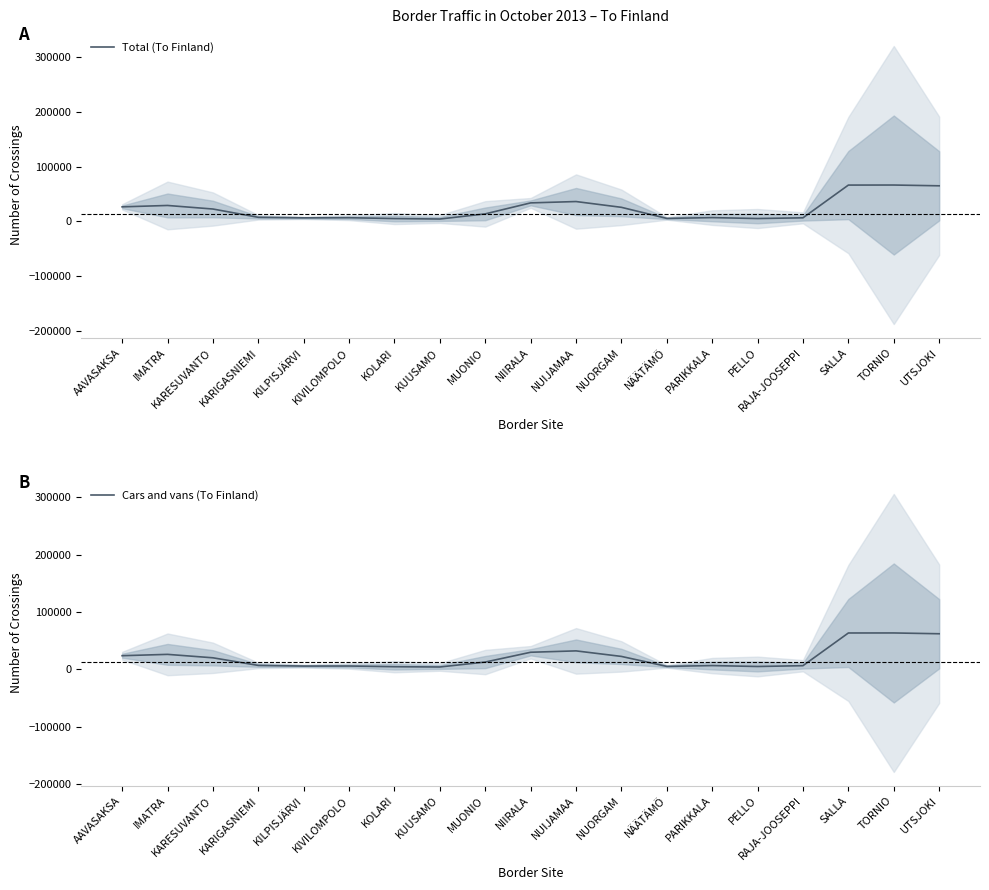

What is the spread (max minus min) of values at PARIKKALA?

375.7